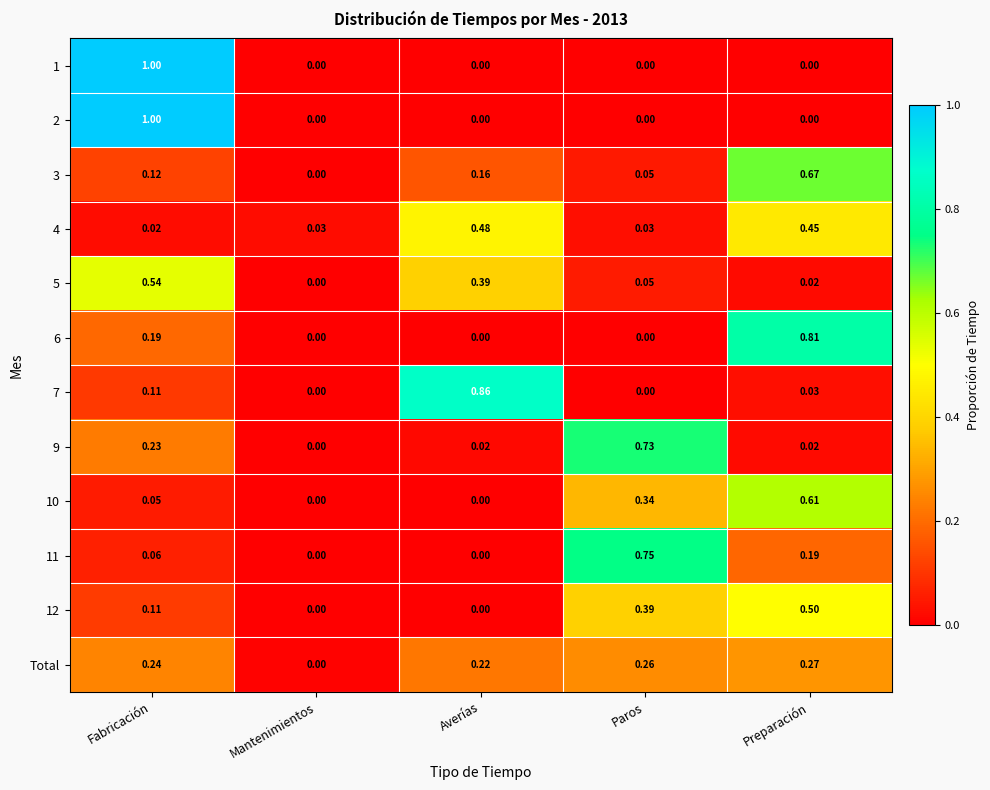

Is the value of 5 at Averías greater than the value of 11 at Paros?

No